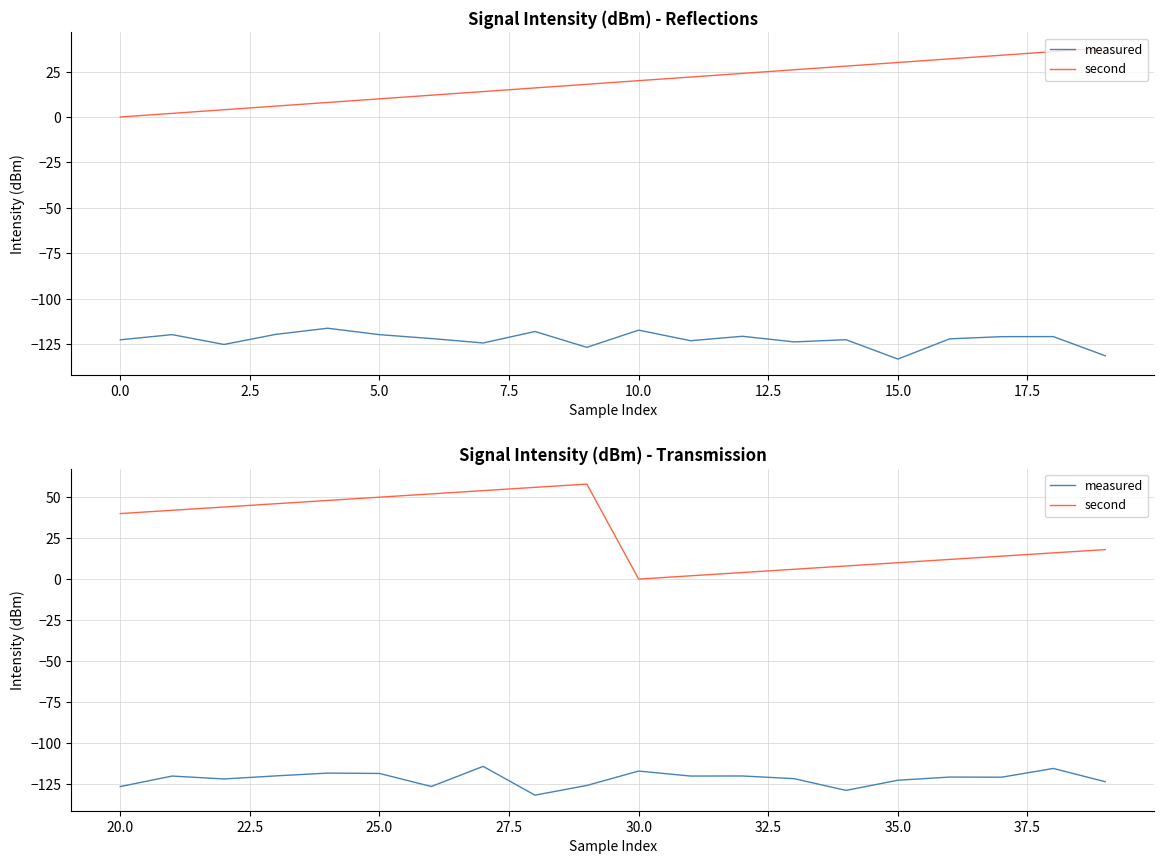

What is the average value of the second series?

29.0